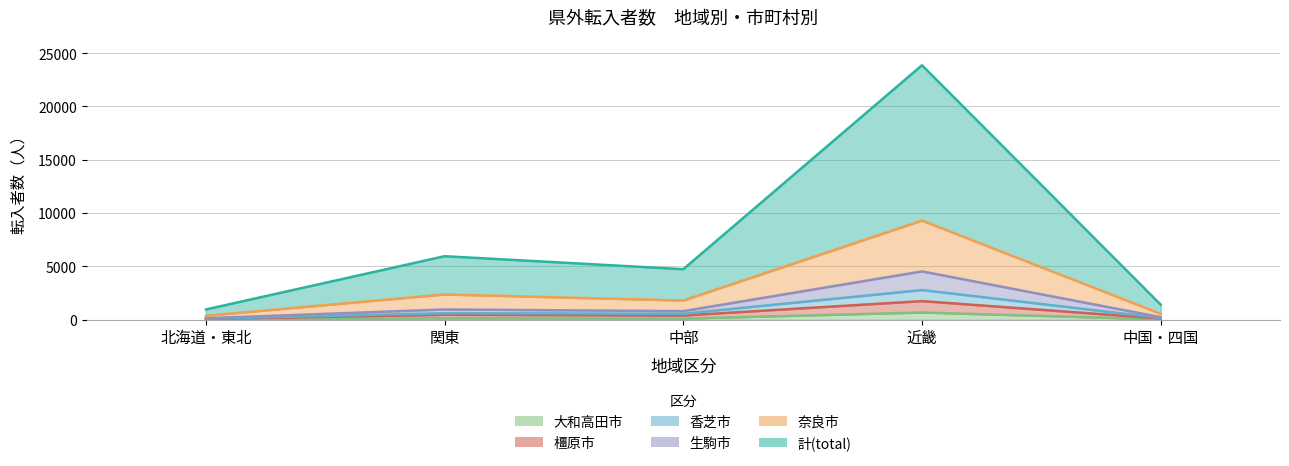

True or false: 橿原市 and 香芝市 cross at least once.

False